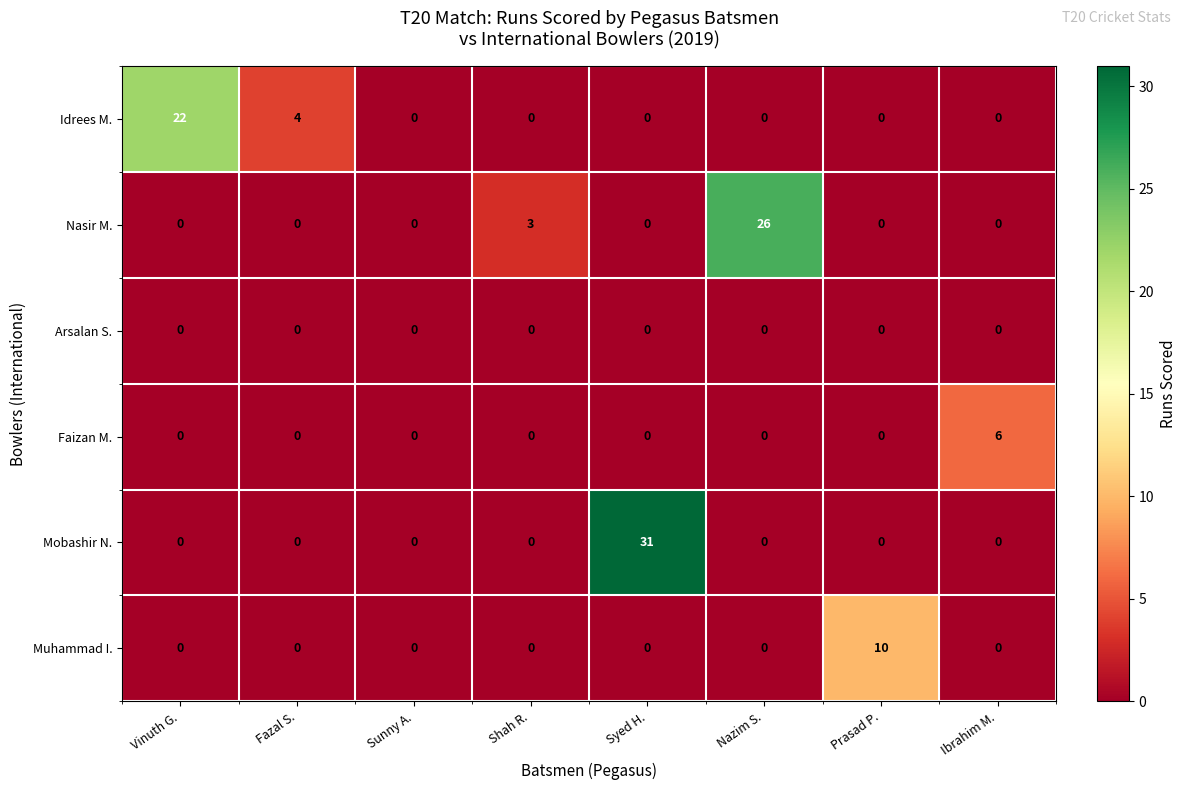

What is the sum of all Muhammad I. values?

10